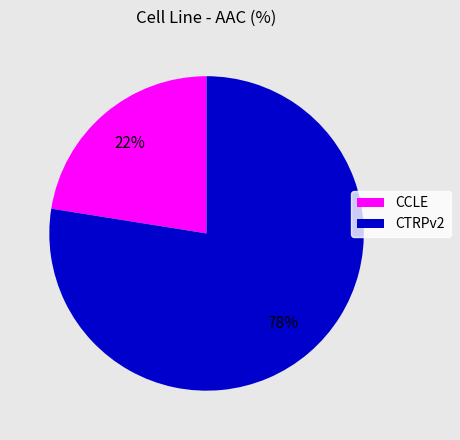

To the nearest percent, what is the combined percentage of CTRPv2 and CCLE?

100%